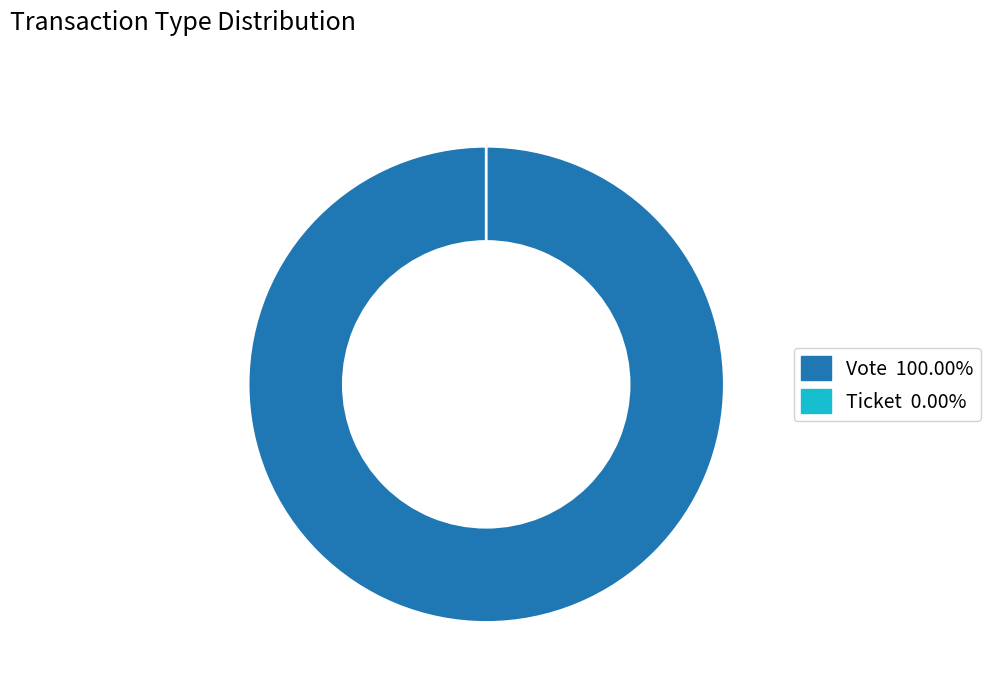

Rank the categories by value from lowest to highest.

Ticket, Vote